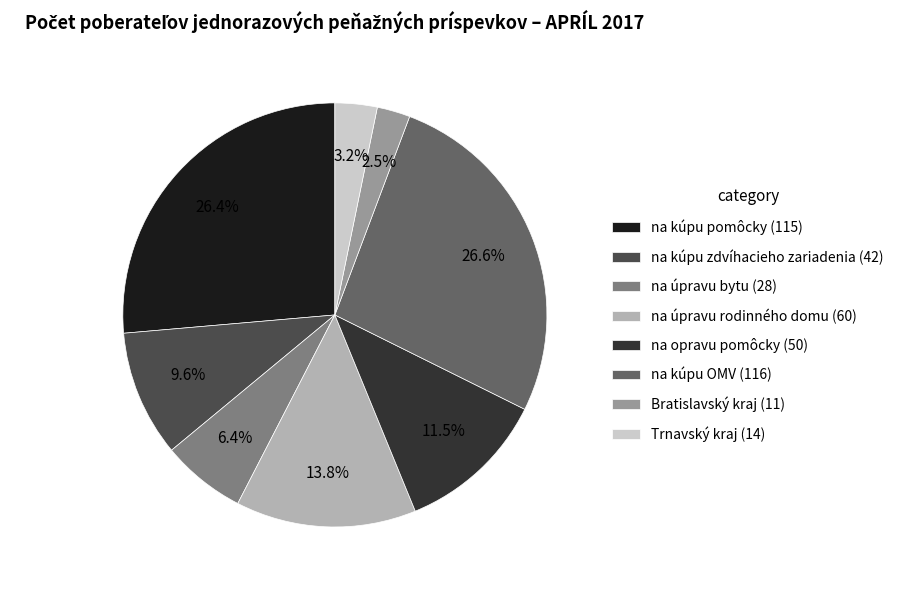

What is the smallest slice in the pie chart?

Bratislavský kraj (11)